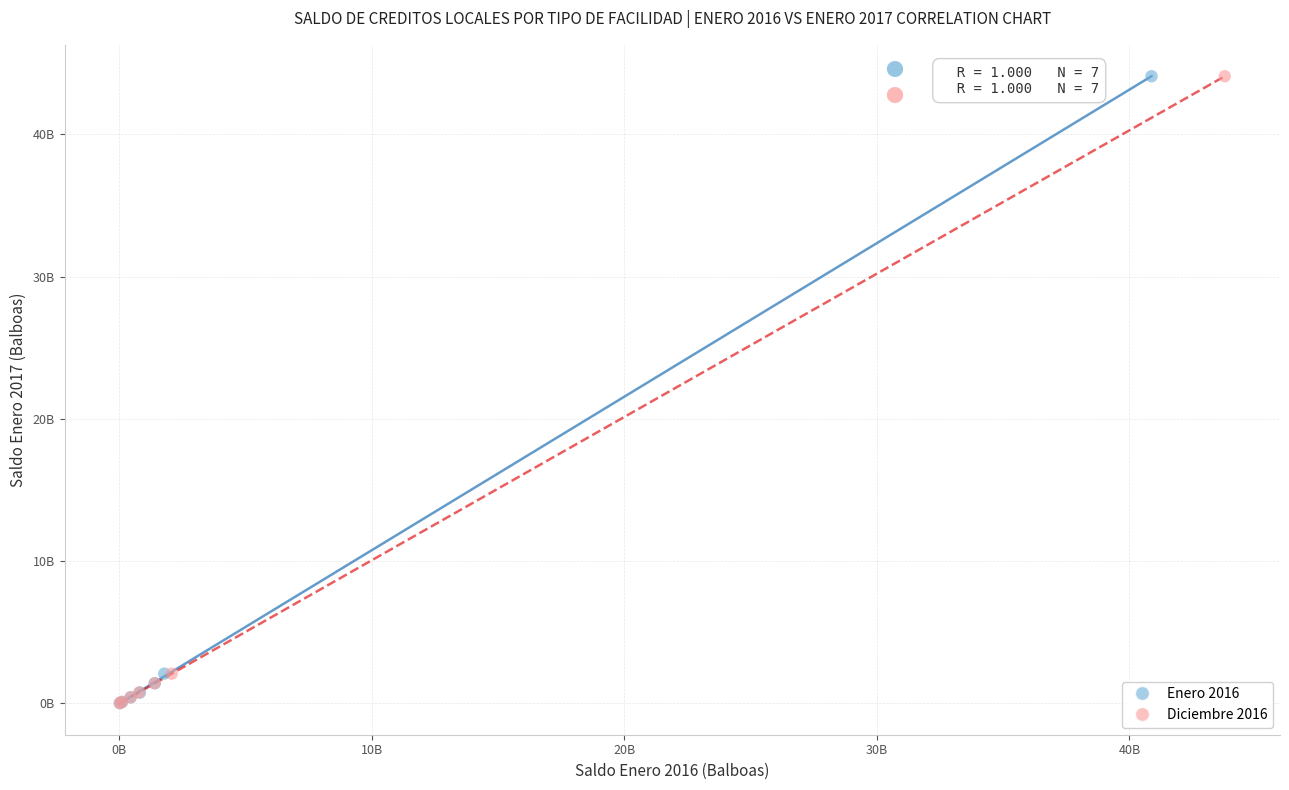

What are all the series names shown in the legend?

Enero 2016, Diciembre 2016